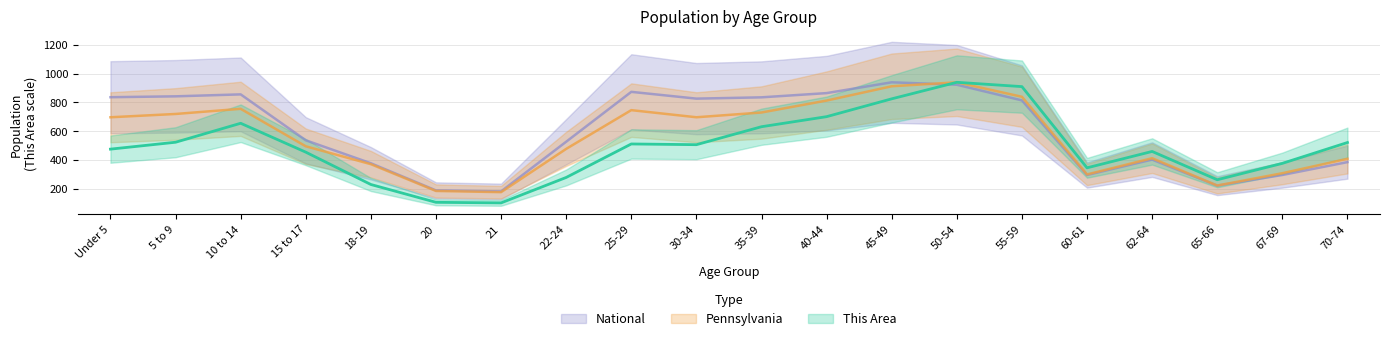

What is the difference between the maximum and minimum values in the National series?

758.9